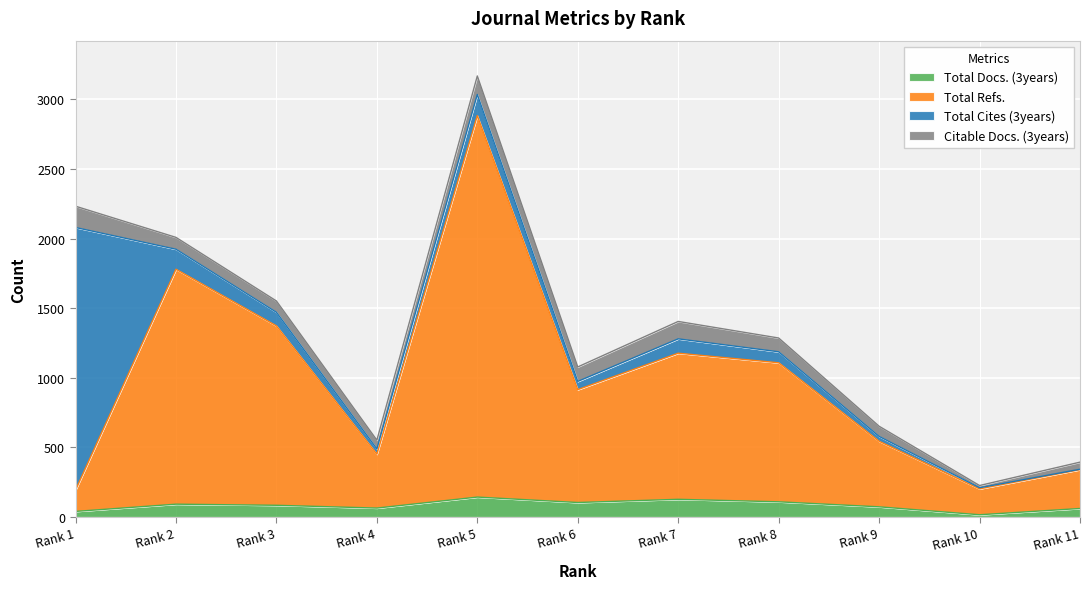

Where is the first local minimum for Total Docs. (3years)?

Rank 4